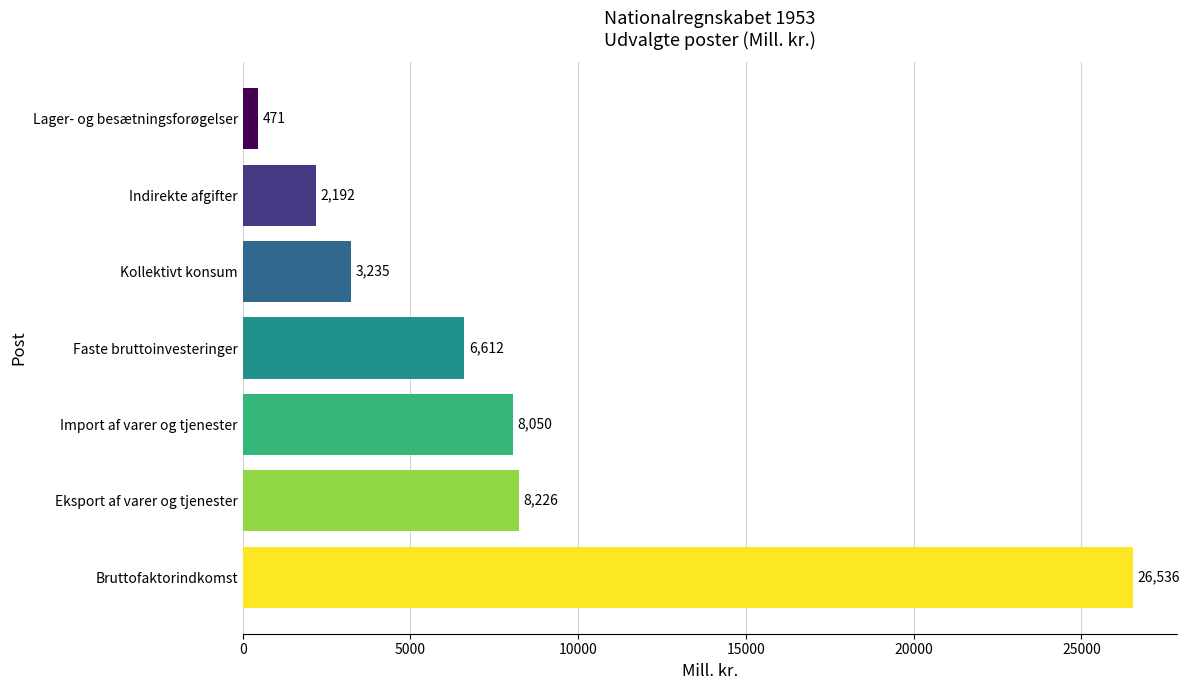

Which has a higher value, Indirekte afgifter or Faste bruttoinvesteringer?

Faste bruttoinvesteringer